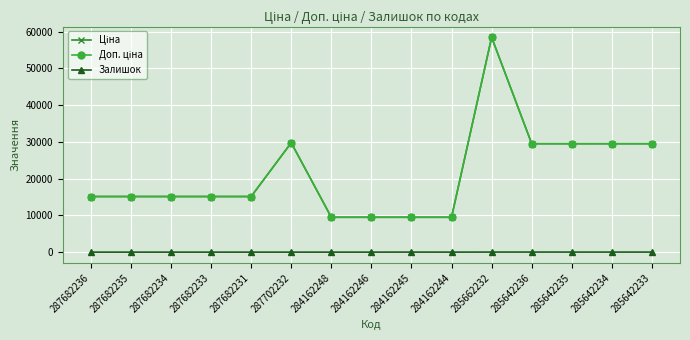

The value of Доп. ціна at 285642236 is 29491.5. True or false?

True